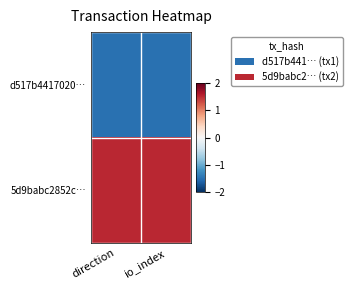

What is the spread (max minus min) of values at io_index?

3.0